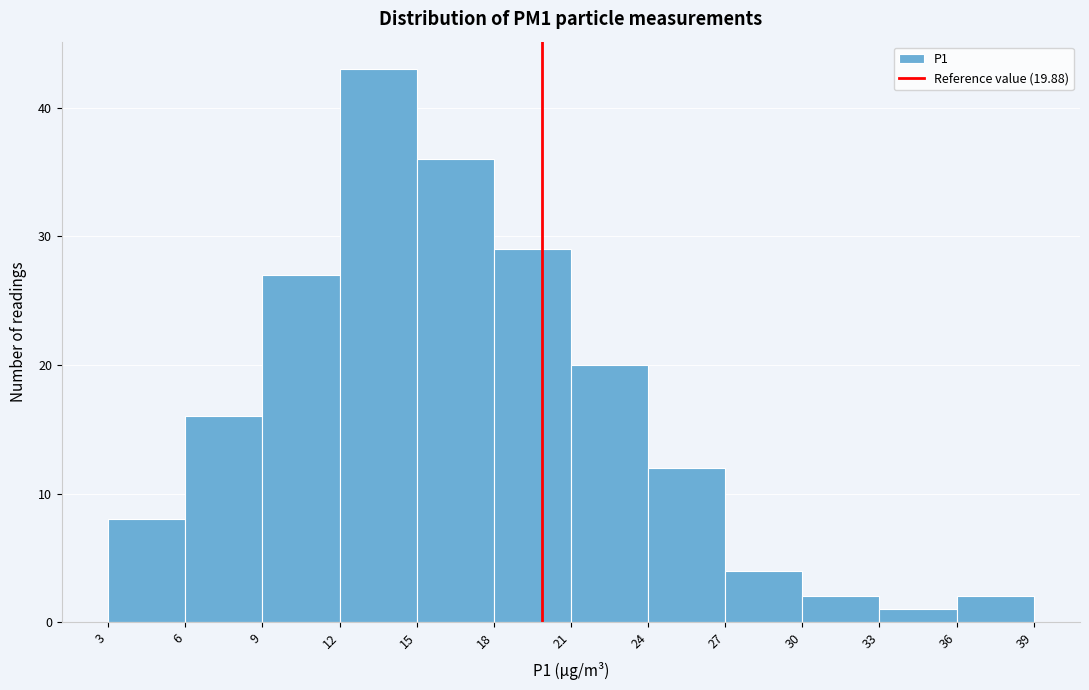

Which range on the x-axis has the tallest bar?

12 to 15